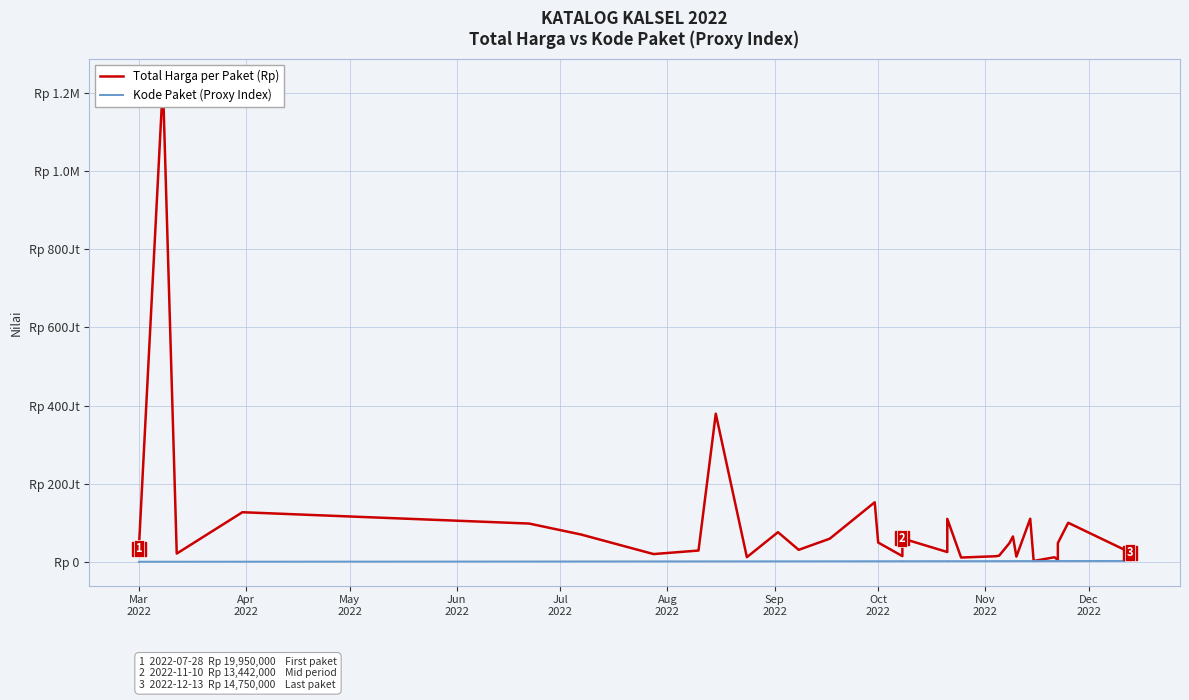

True or false: Kode Paket (Proxy Index) and Total Harga per Paket (Rp) cross at least once.

False